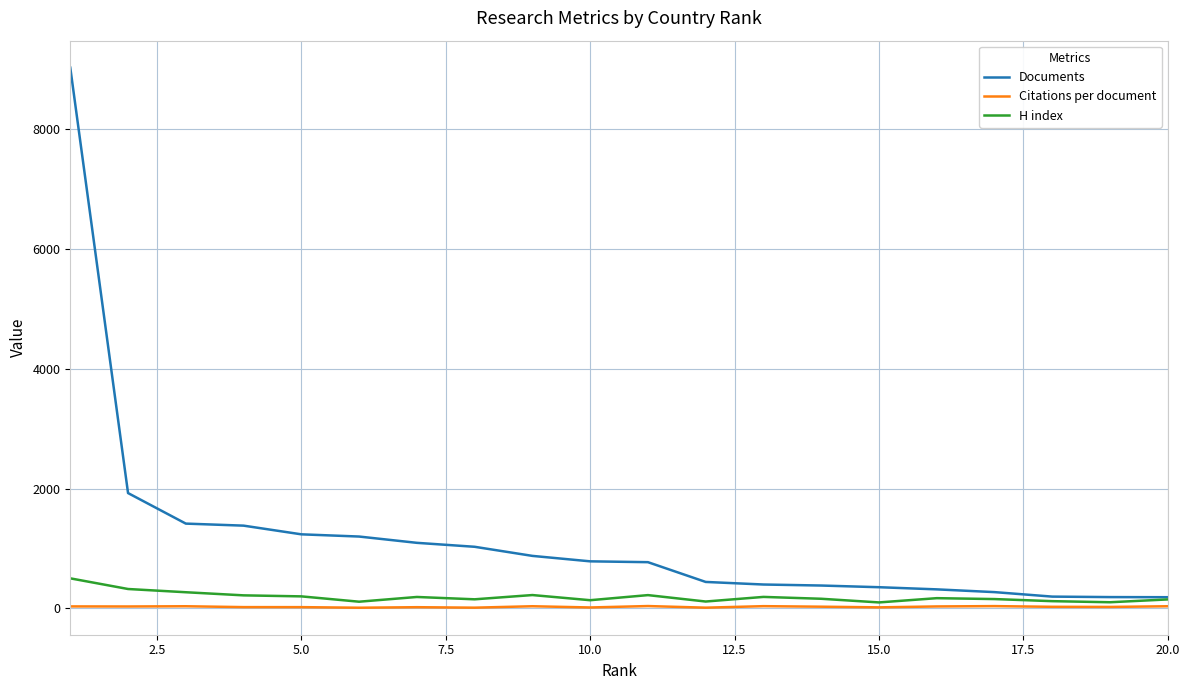

Which series has the largest range (max minus min)?

Documents